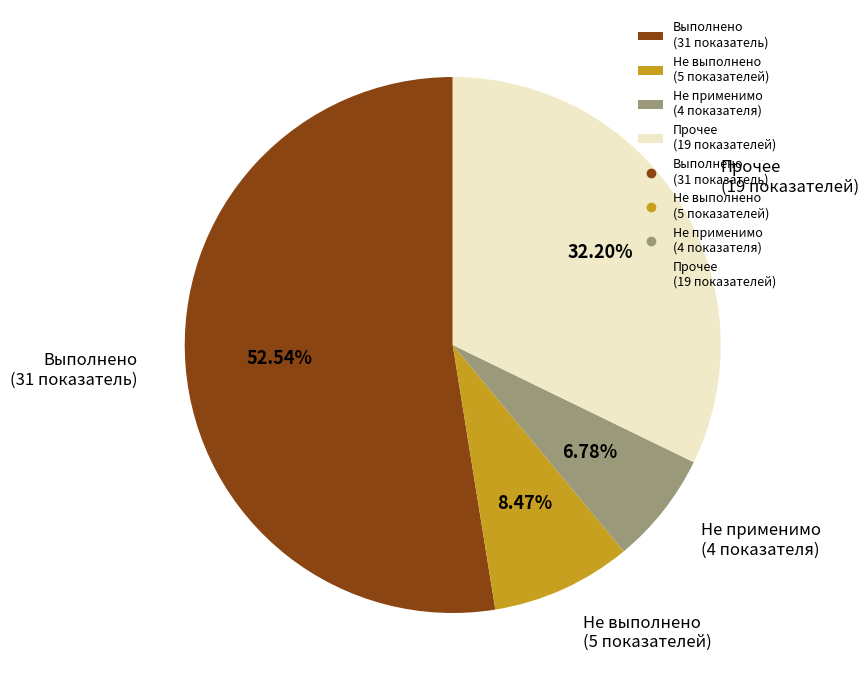

Between Не выполнено (5 показателей) and Не применимо (4 показателя), which is larger?

Не выполнено (5 показателей)